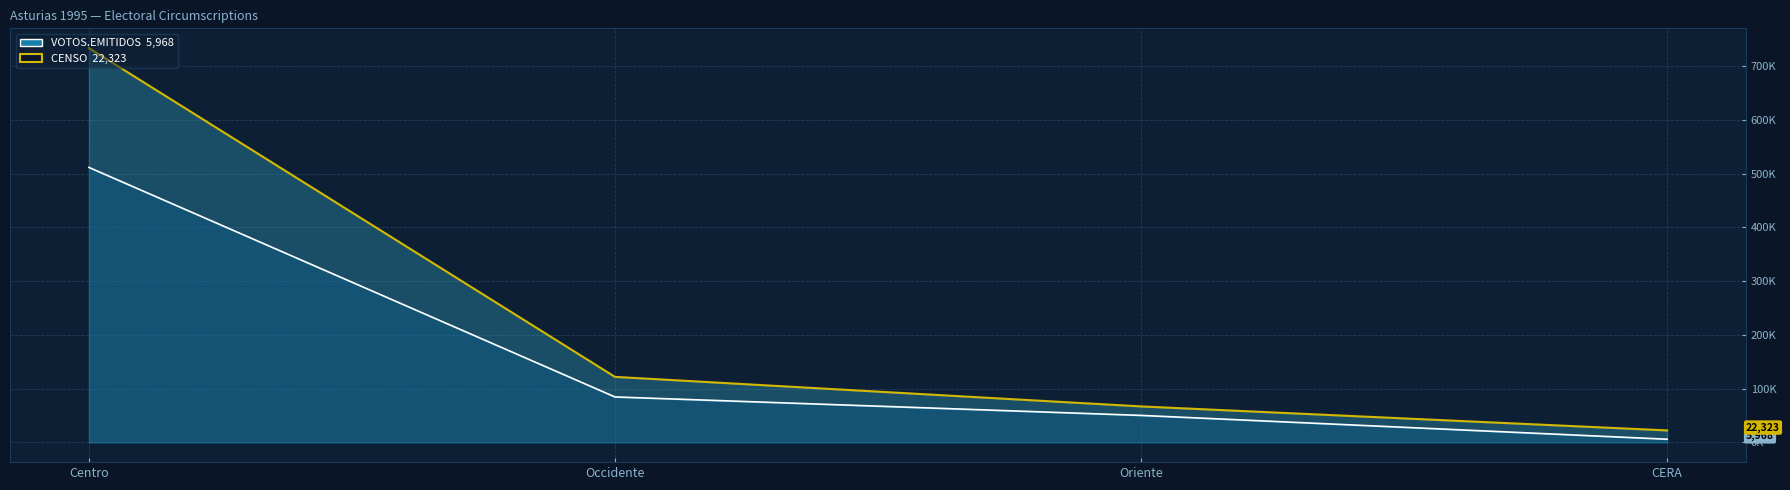

List the labels in order of value, largest first.

Centro, Occidente, Oriente, CERA